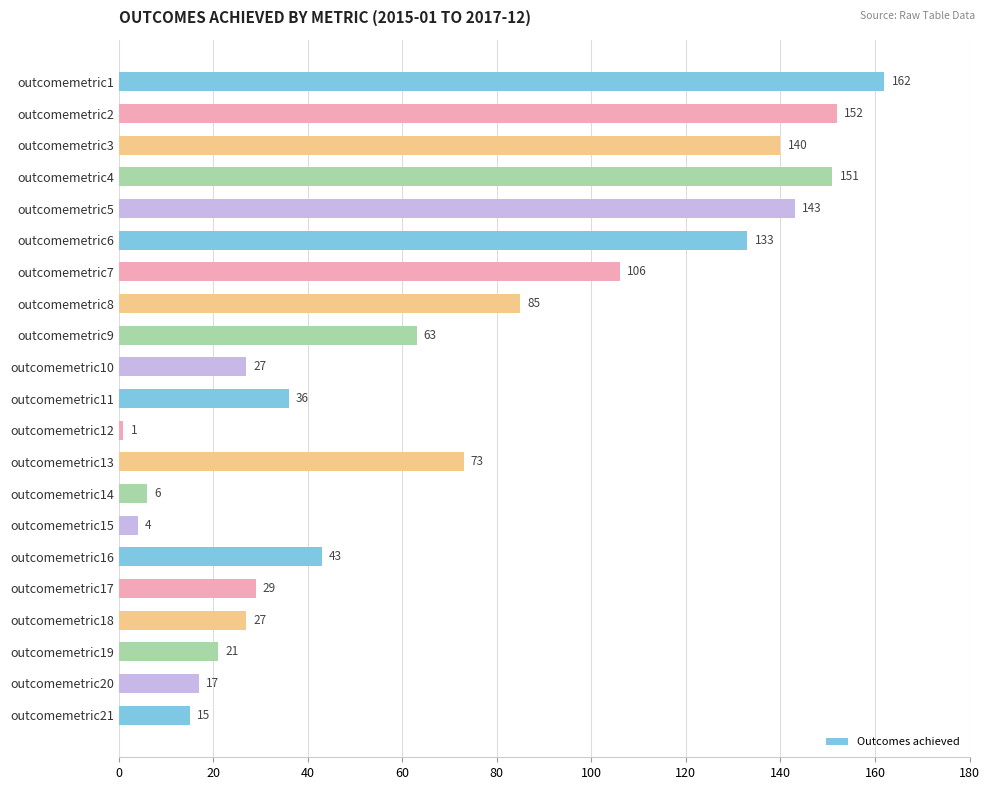

Are the bars grouped side by side (vs. stacked)?

No